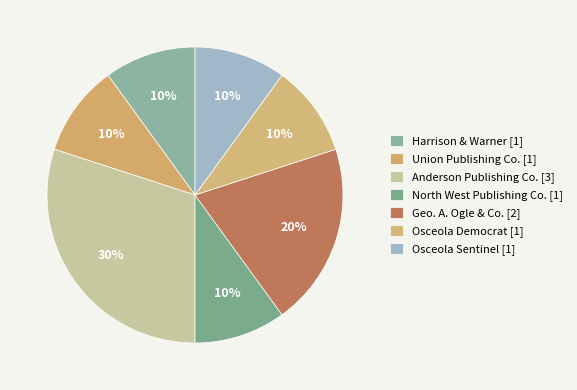

Count the number of slices in the pie.

7